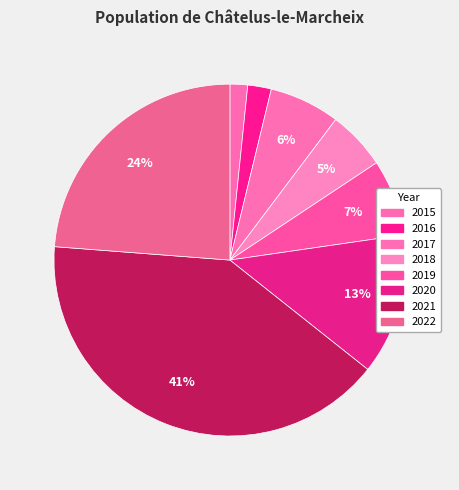

How many slices are in this pie chart?

8